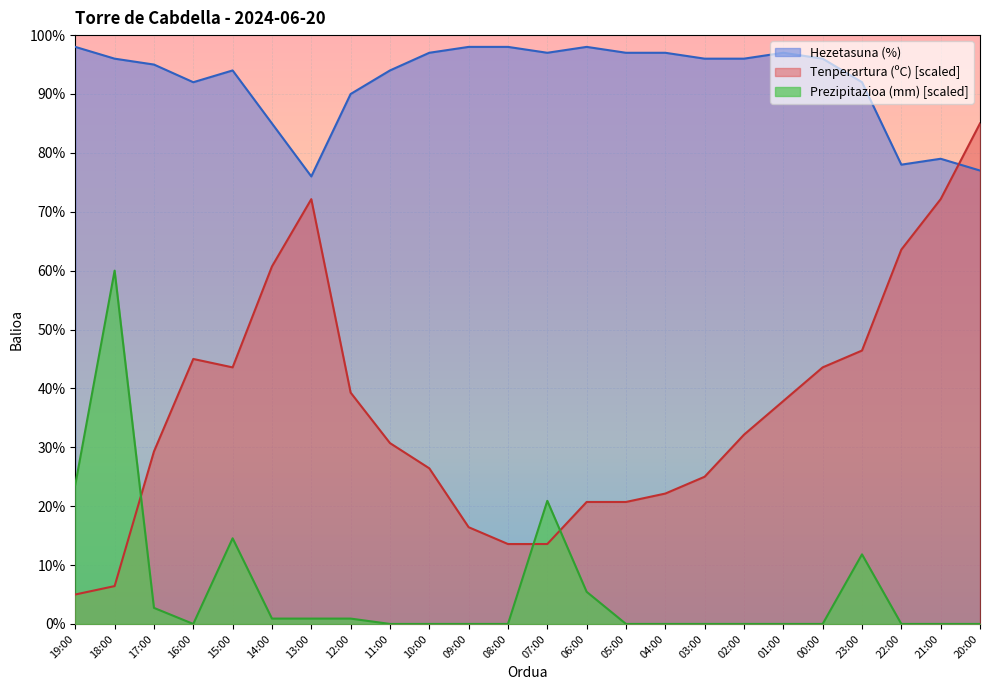

Which category has the highest value across all series?

19:00